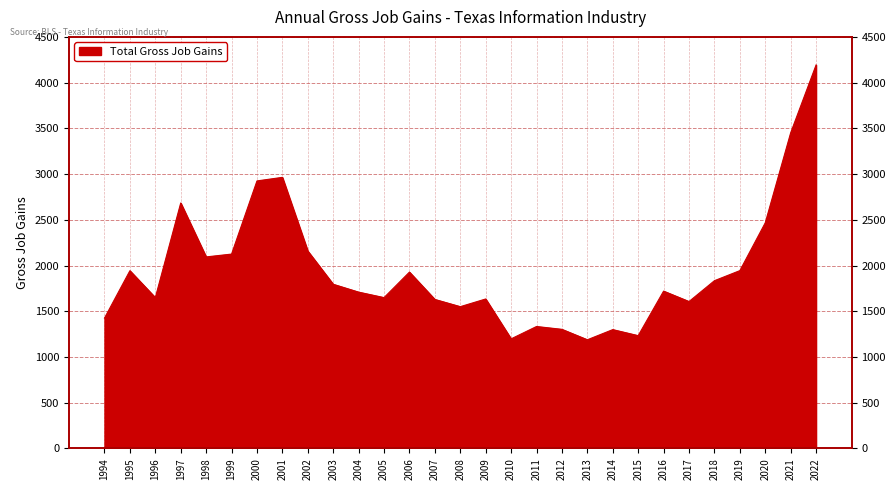

What is the value of the 2nd point from the left?

1943